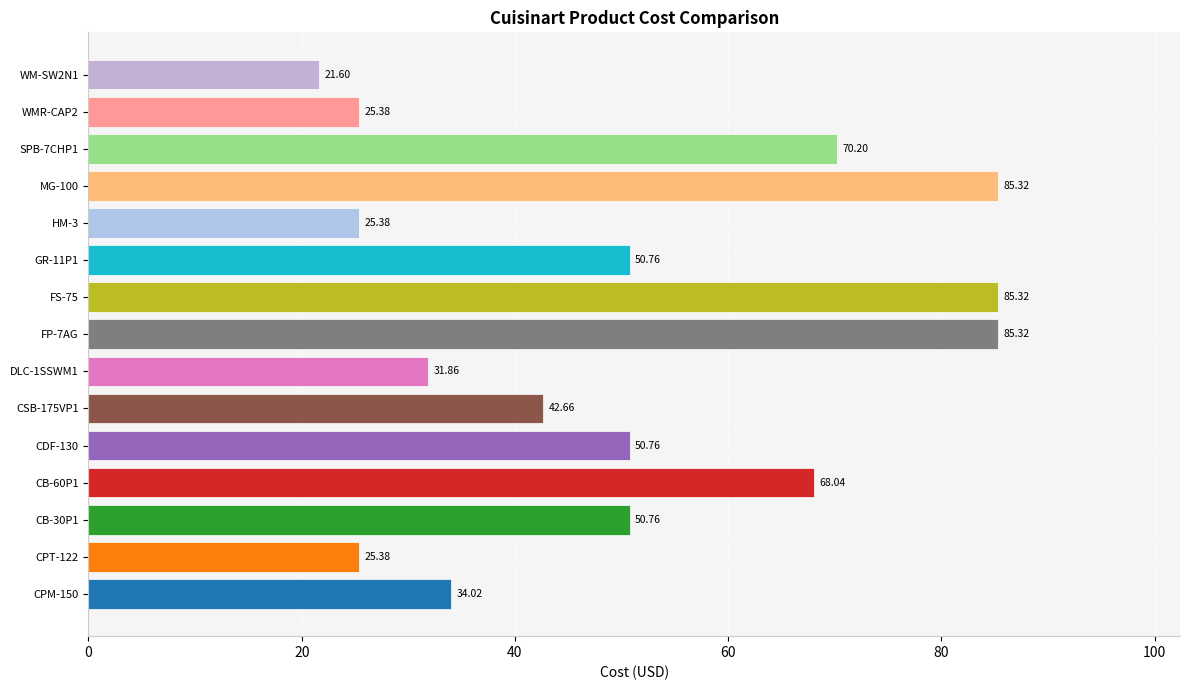

Approximately how many times larger is the value at HM-3 compared to CB-60P1?

0.4